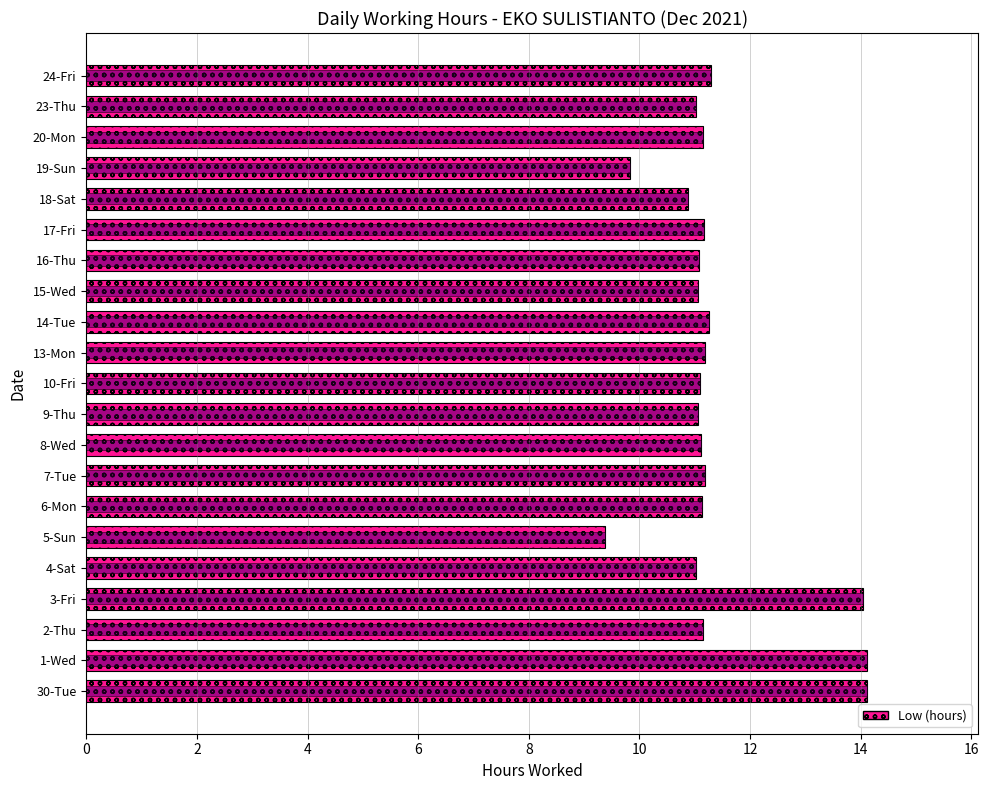

Between 3-Fri and 1-Wed, which is larger?

1-Wed